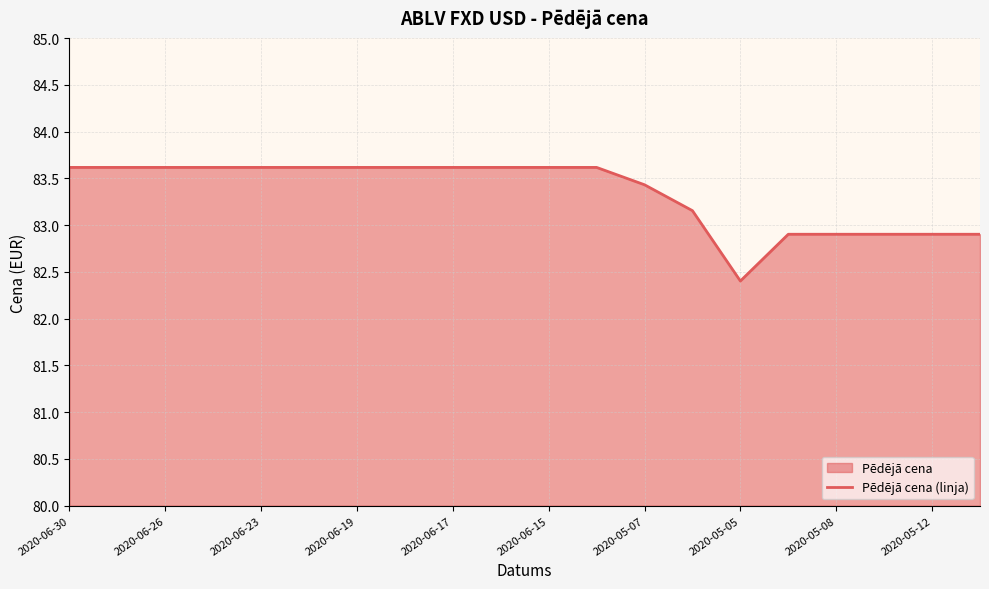

True or false: the data shows 83.6 at 2020-06-30.

True